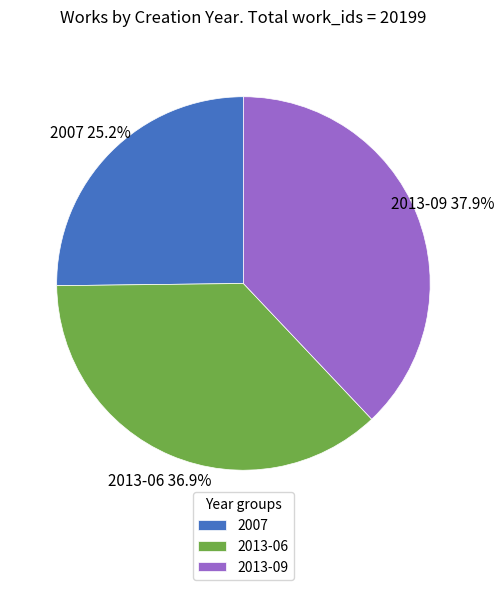

What percentage is the 2007 slice, to the nearest percent?

25%